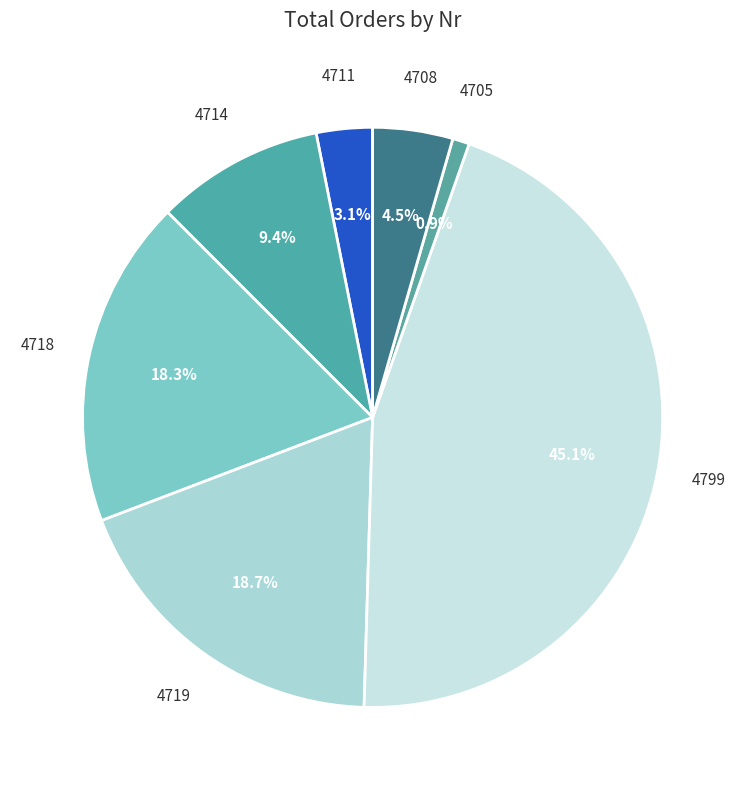

How many segments does this pie chart have?

7